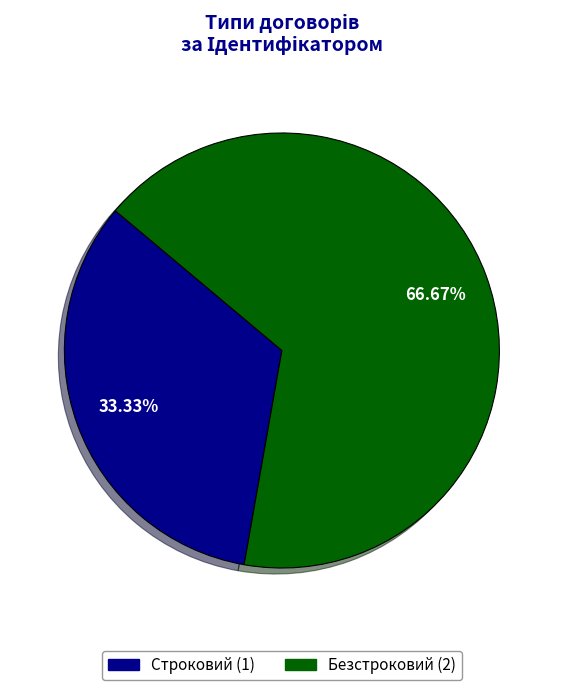

What is the total percentage of Строковий and Безстроковий?

100.0%